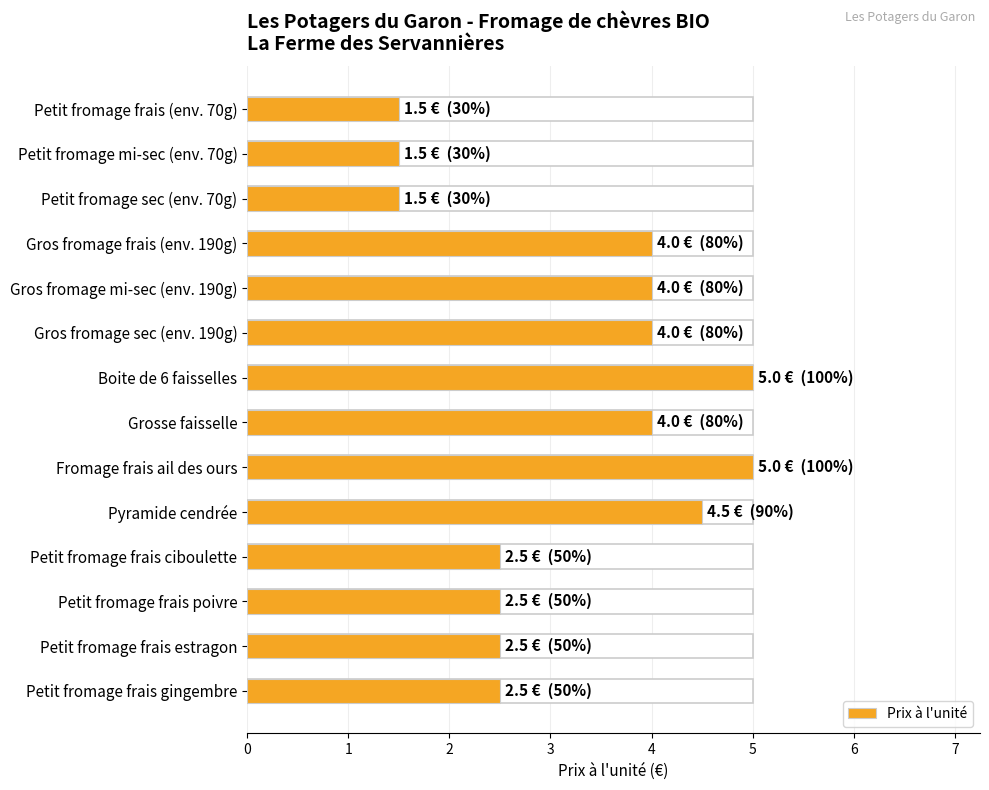

What is the ratio of the value at Fromage frais ail des ours to the value at Petit fromage mi-sec (env. 70g)?

3.3